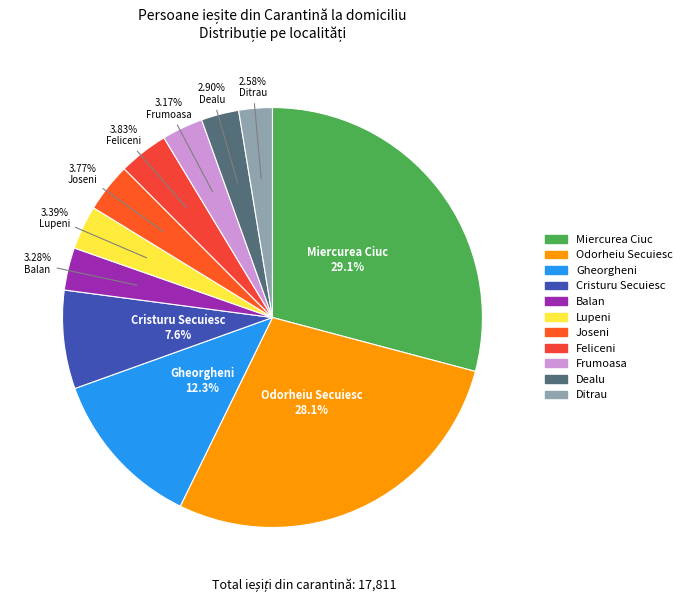

Approximately how many times larger is the value at Cristuru Secuiesc compared to Gheorgheni?

0.6